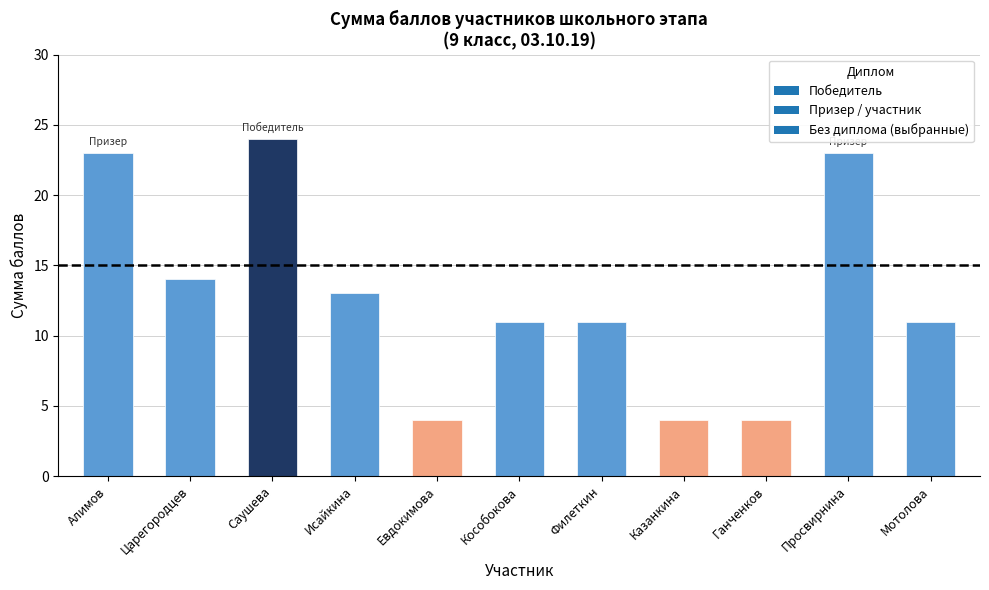

At which label does the data first exceed 11?

Алимов